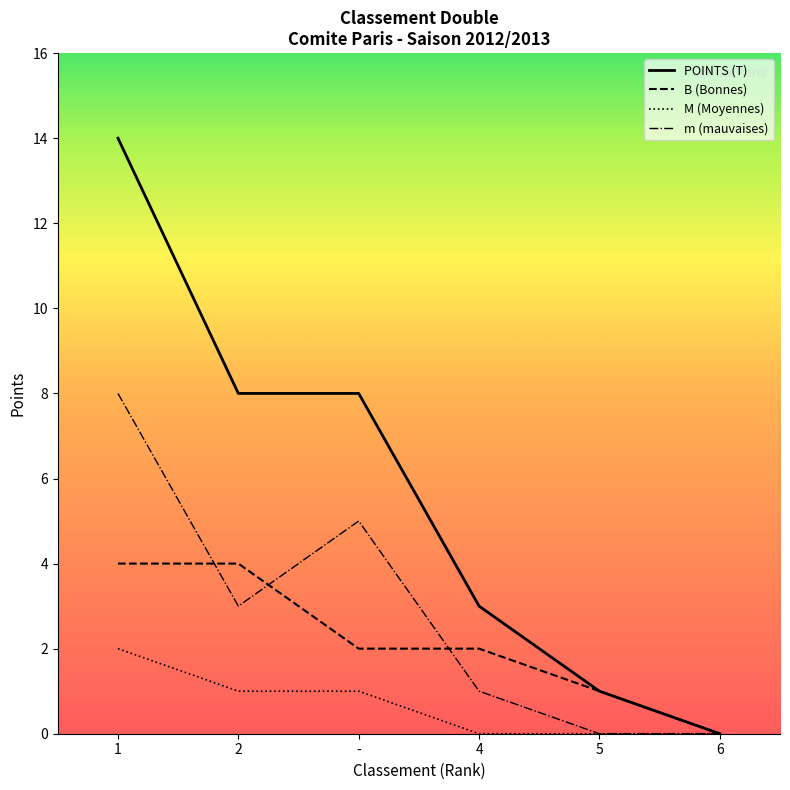

What is the maximum value shown in the chart?

14